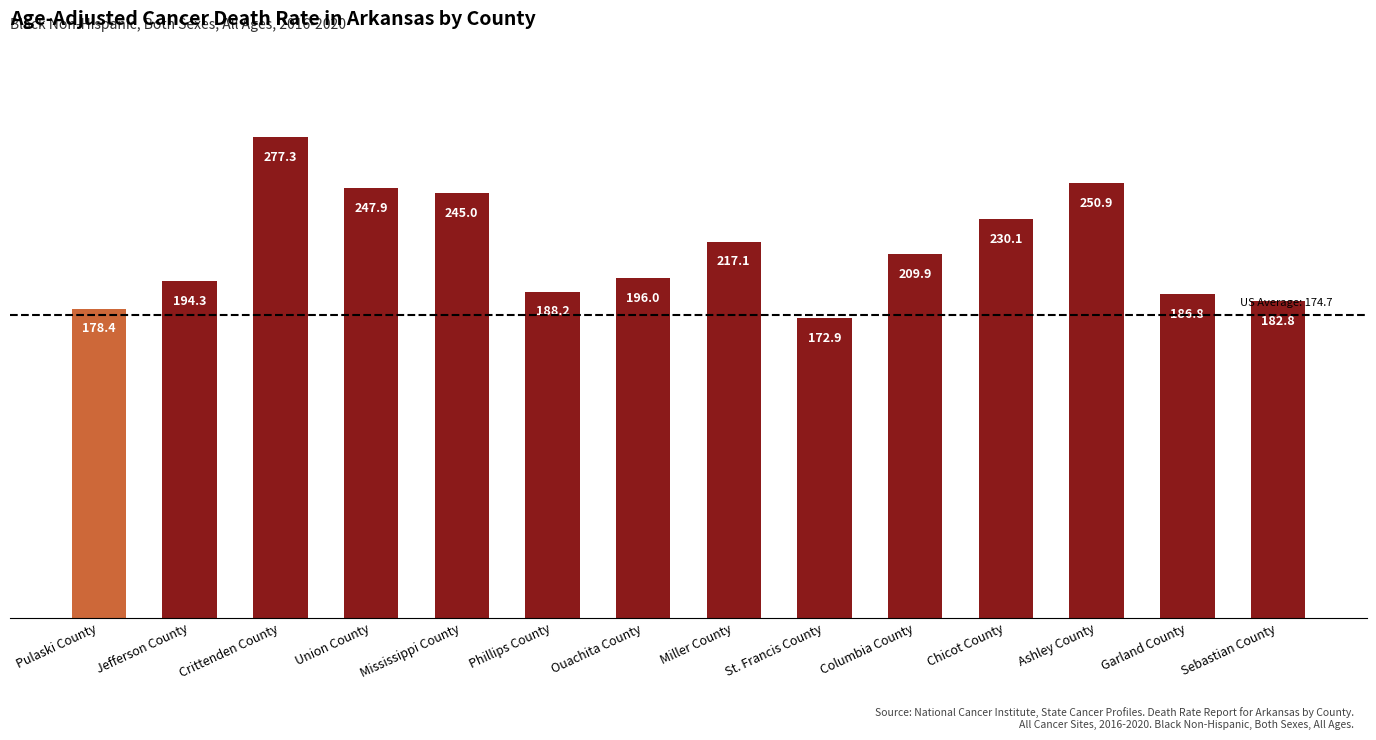

List the labels in order of value, largest first.

Crittenden County, Ashley County, Union County, Mississippi County, Chicot County, Miller County, Columbia County, Ouachita County, Jefferson County, Phillips County, Garland County, Sebastian County, Pulaski County, St. Francis County